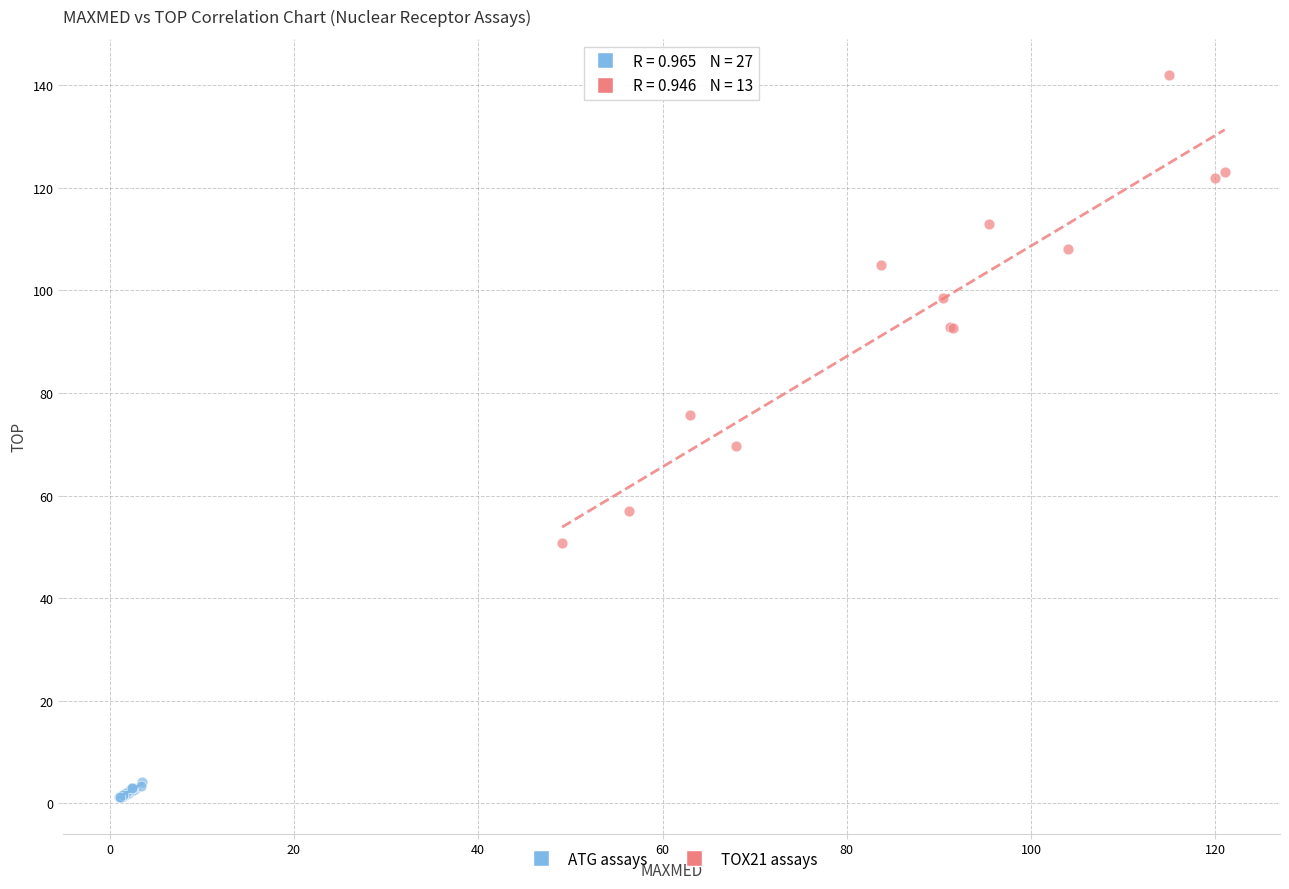

Which series has the widest spread of Y values?

TOX21 assays